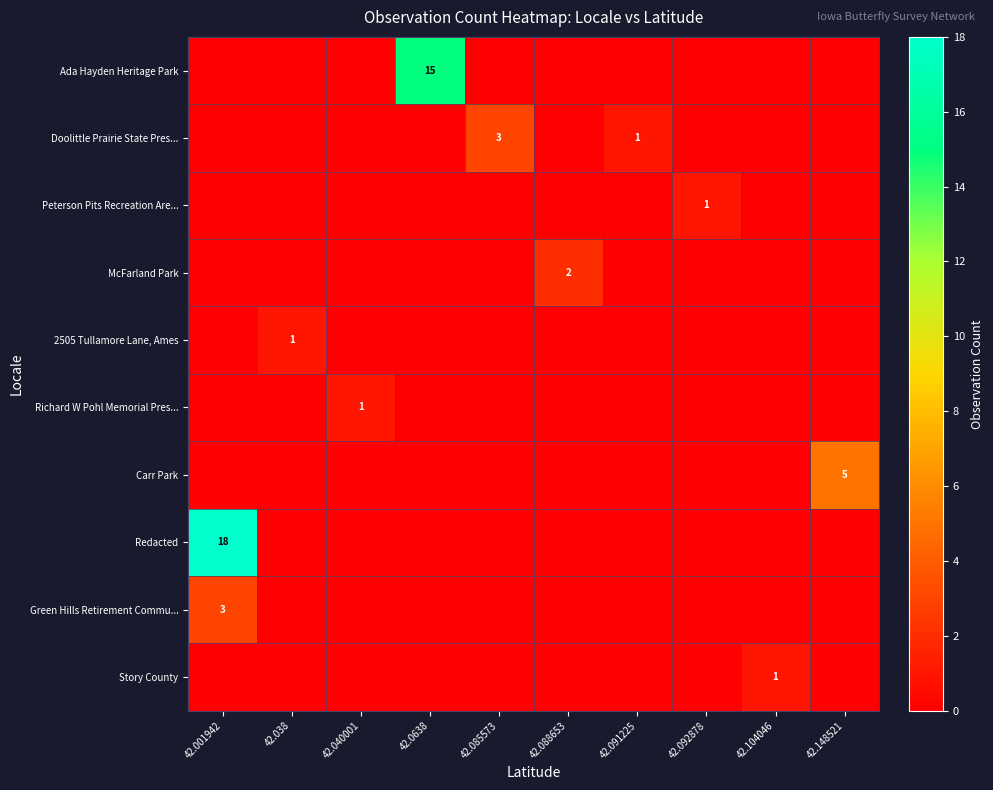

How many data points does each series have?

10